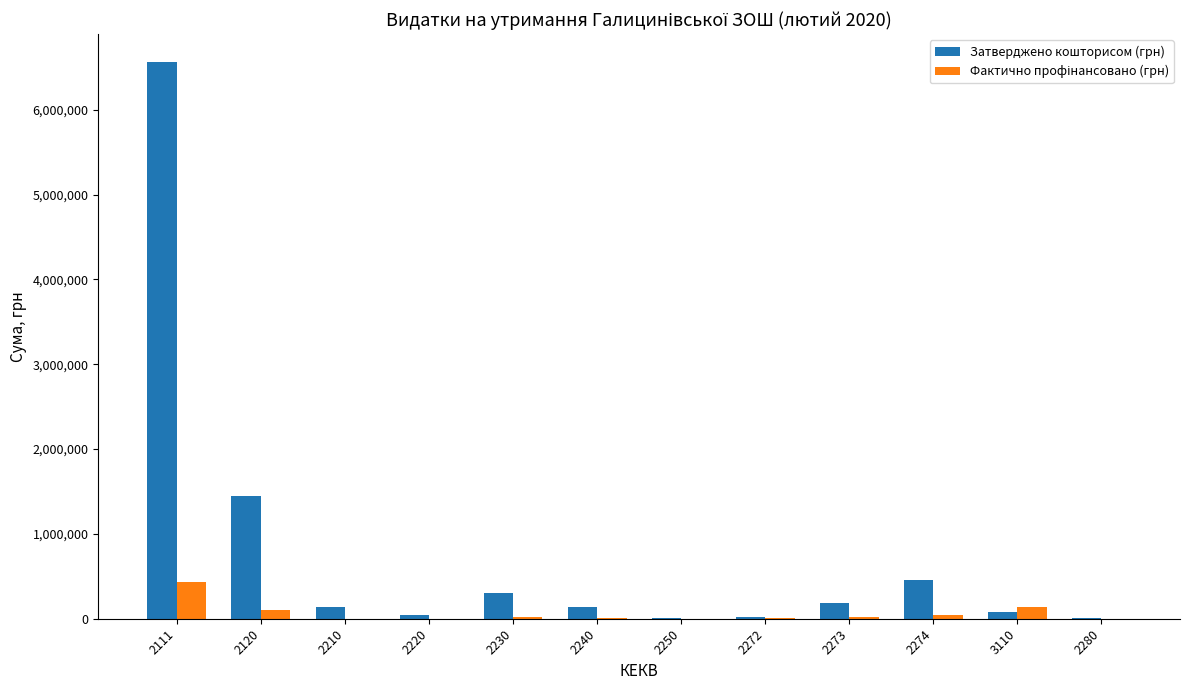

At which category is the sum across all series the highest?

2111